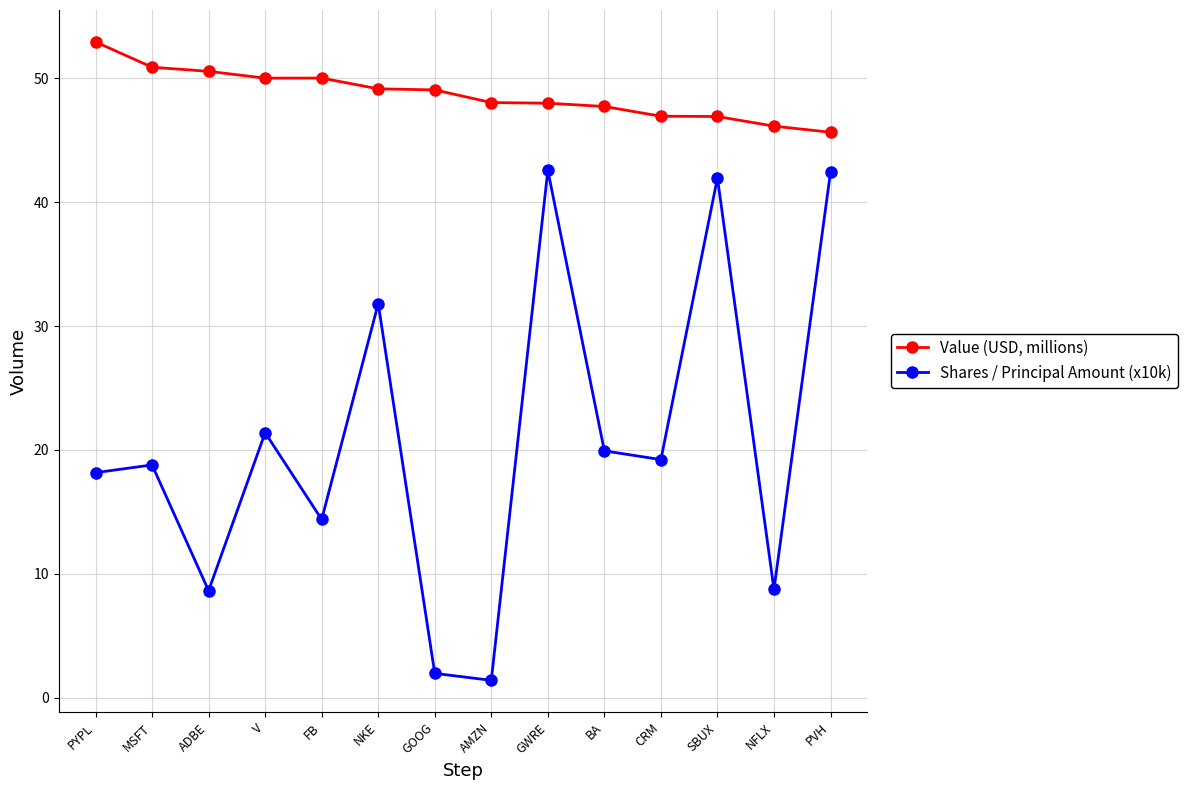

How many interior local valleys does the Shares / Principal Amount (x10k) series have?

5